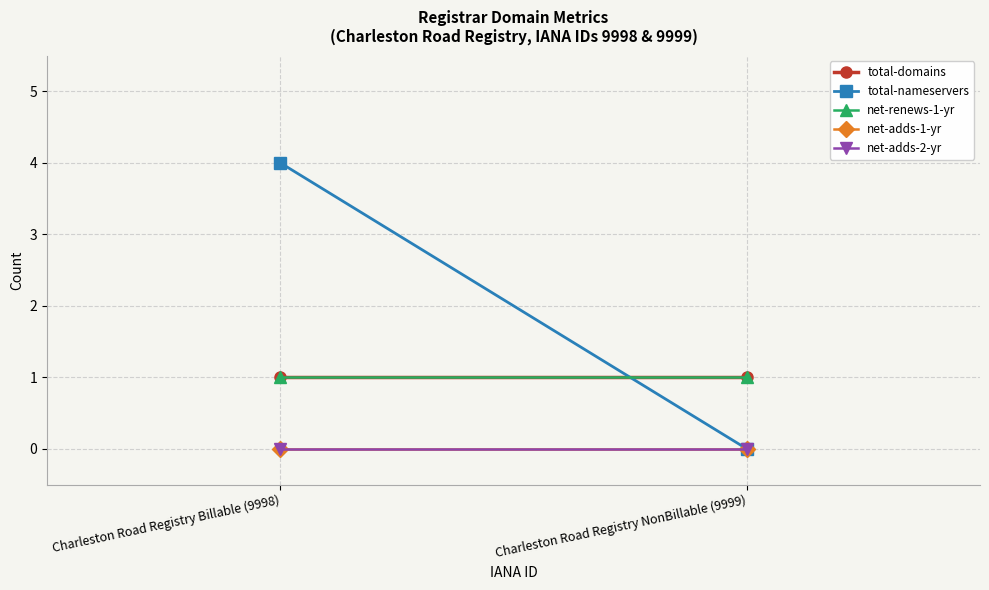

Which has a higher value, Charleston Road Registry Billable (9998) or Charleston Road Registry NonBillable (9999)?

Charleston Road Registry Billable (9998)